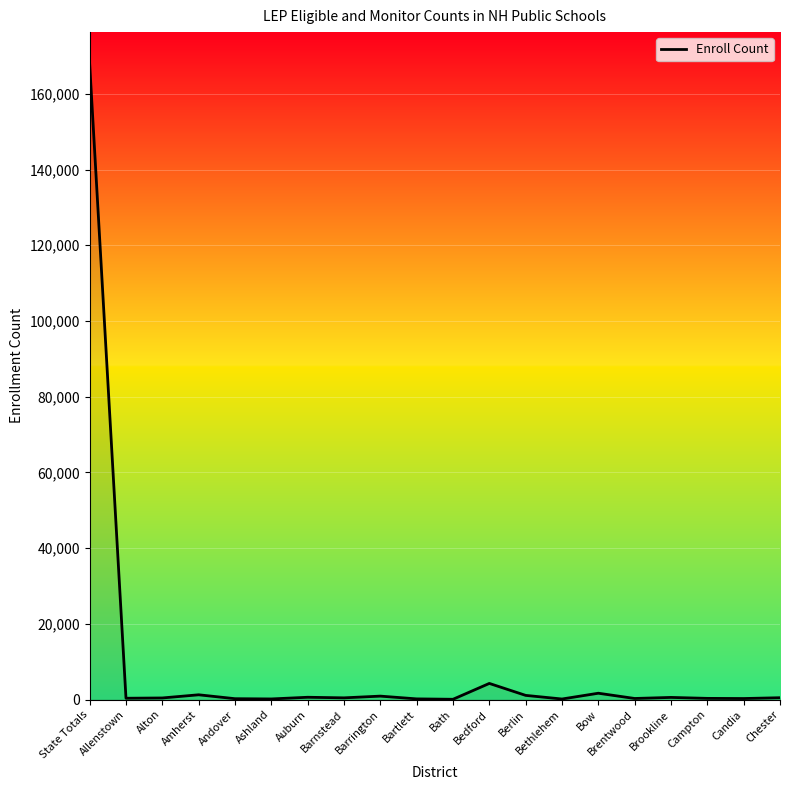

What is the greatest value displayed?

167909